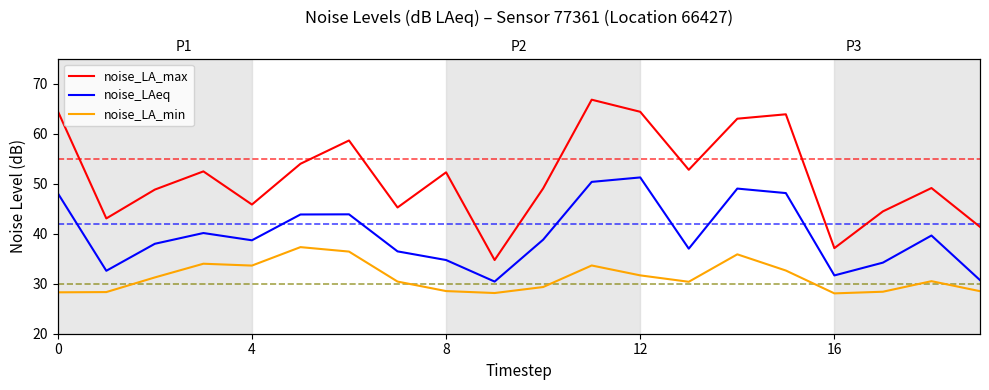

What is the difference between the second highest and second lowest values in the noise_LAeq series?

19.6